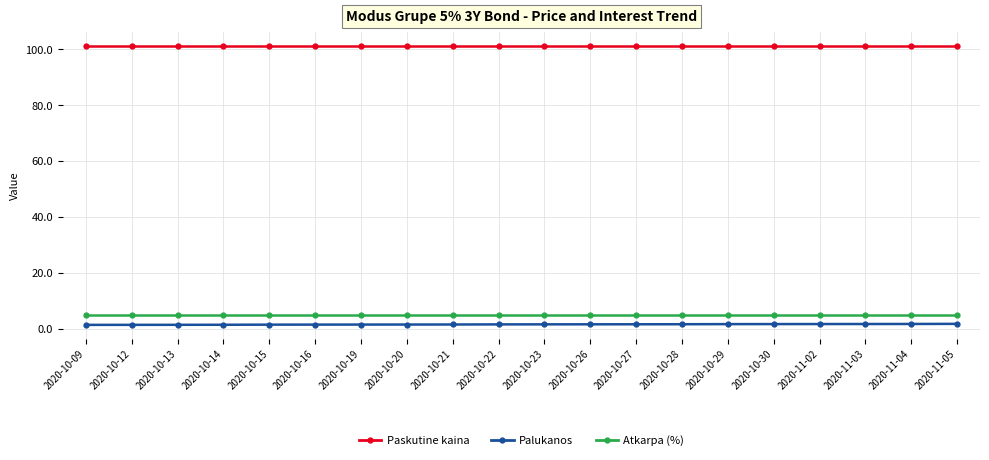

What is the label of the 1st point from the right?

2020-11-05